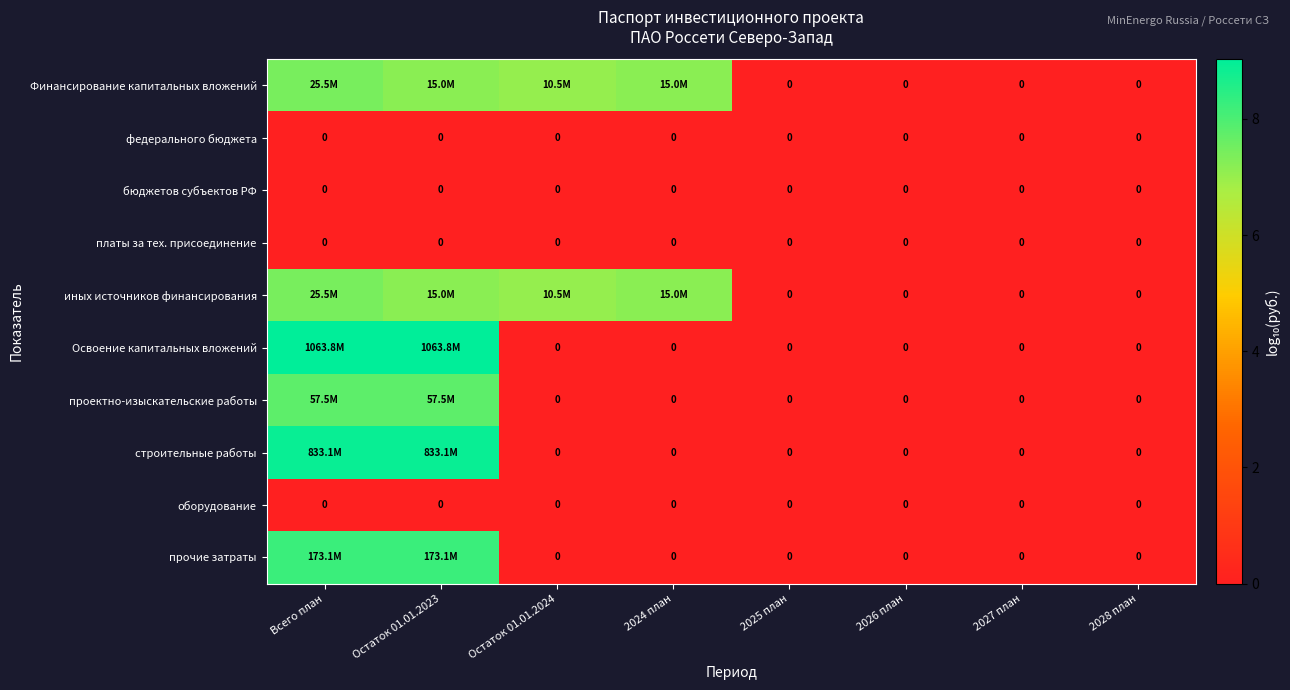

Is it true that Финансирование капитальных вложений equals 4.0 at Остаток 01.01.2024?

False